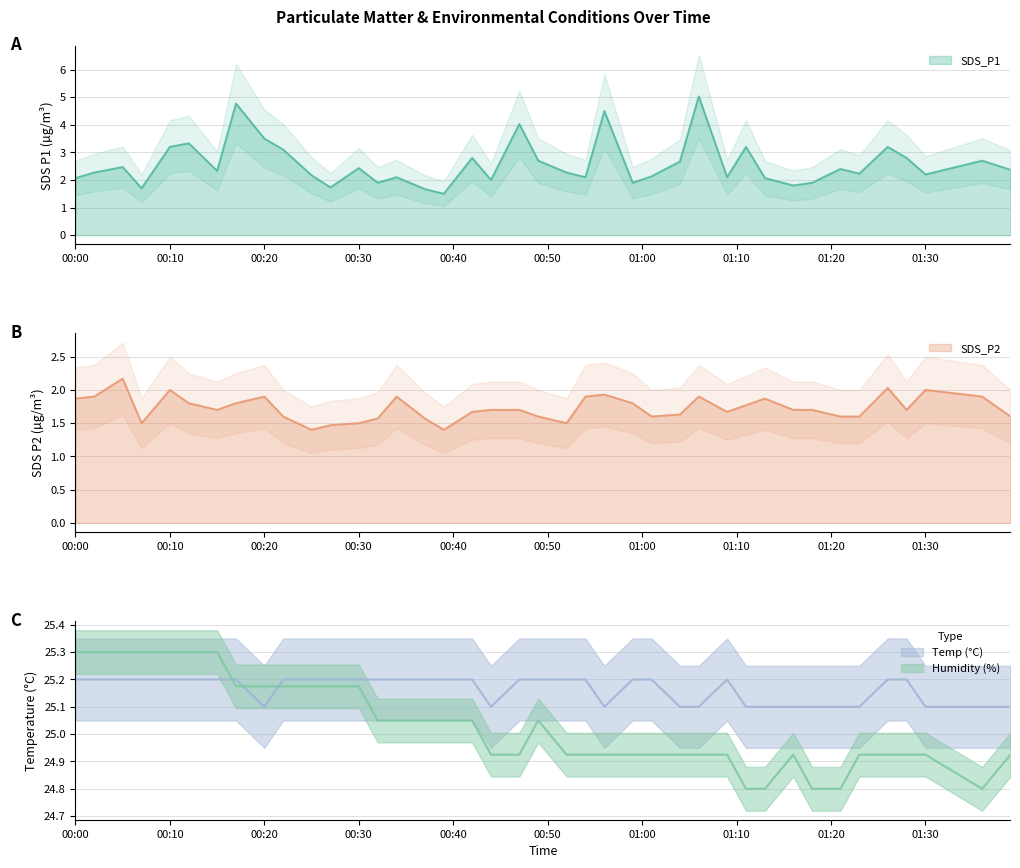

How many interior local peaks does the Temp series have?

1